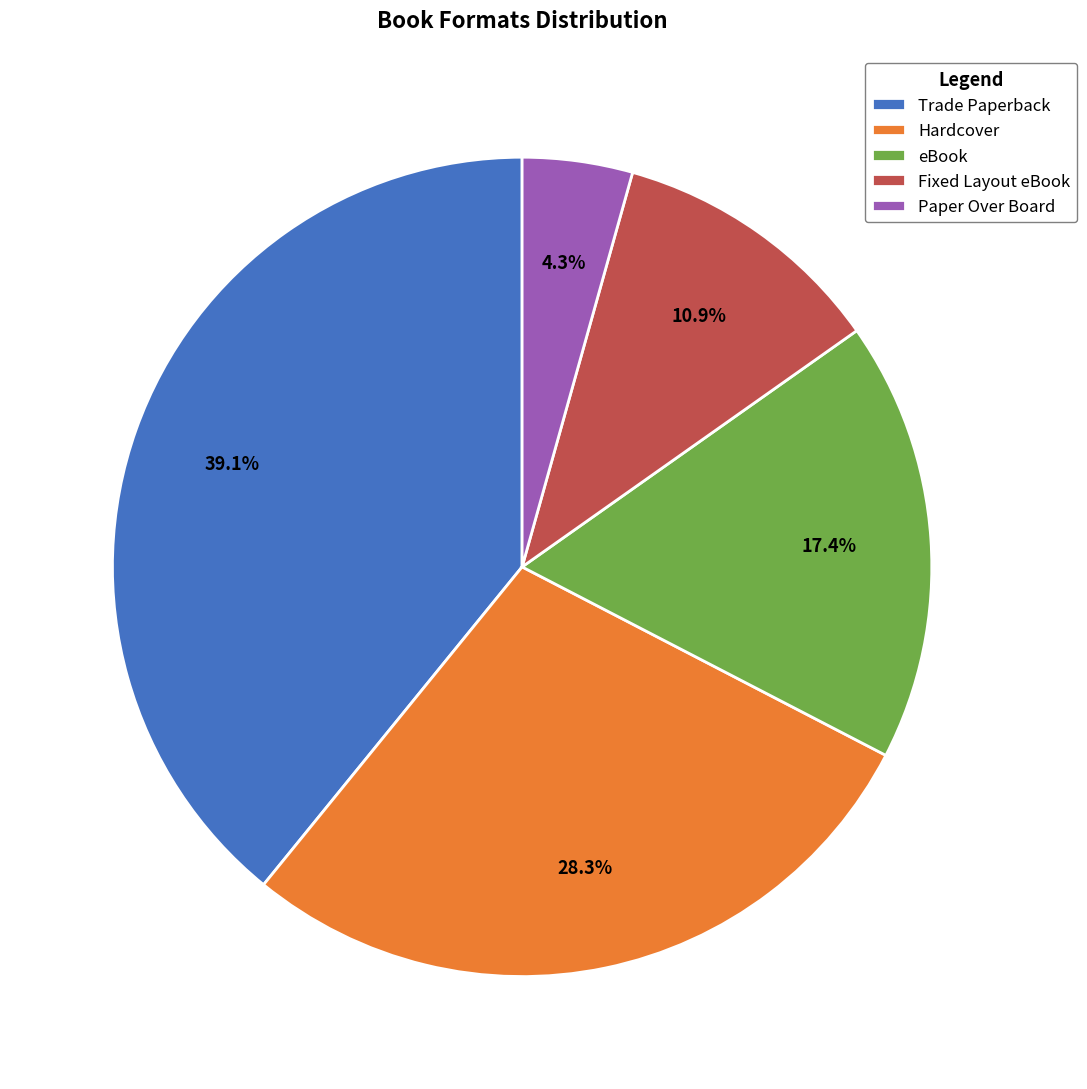

How many segments does this pie chart have?

5